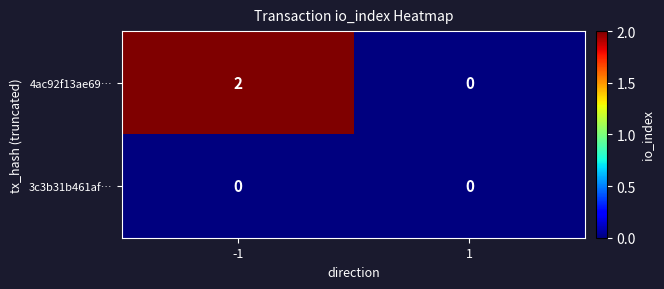

Is it true that 4ac92f13ae69… equals 3 at -1?

False